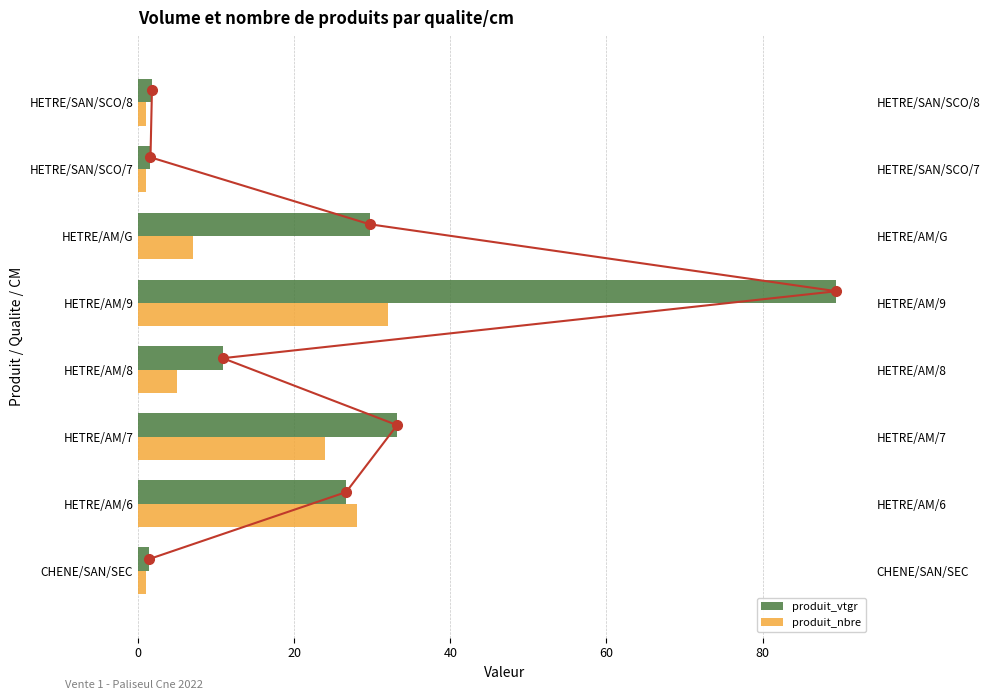

Which series has the widest spread of values?

produit_vtgr